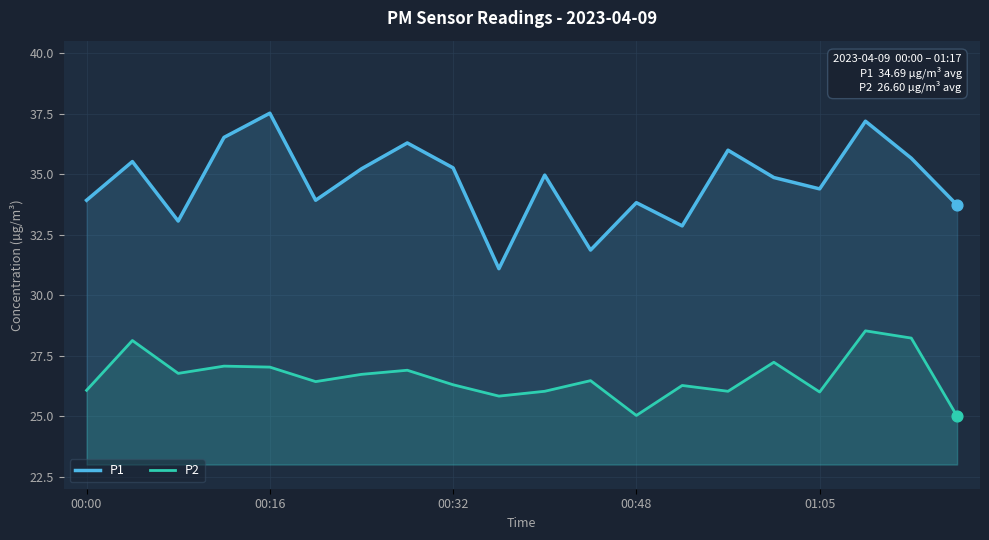

Is the value of P2 at 10 greater than the value of P1 at 14?

No